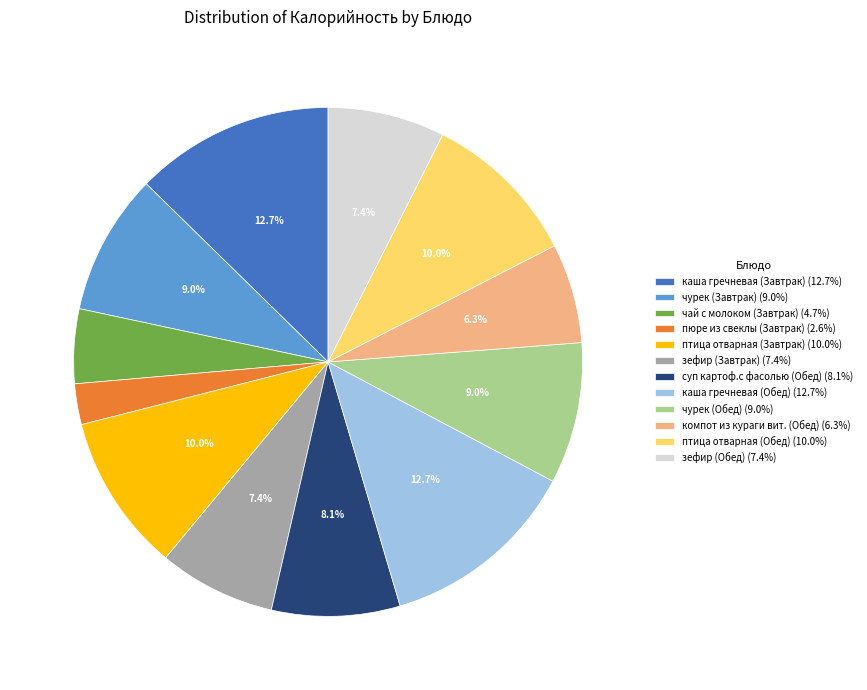

Which slice is the smallest?

пюре из свеклы (Завтрак)